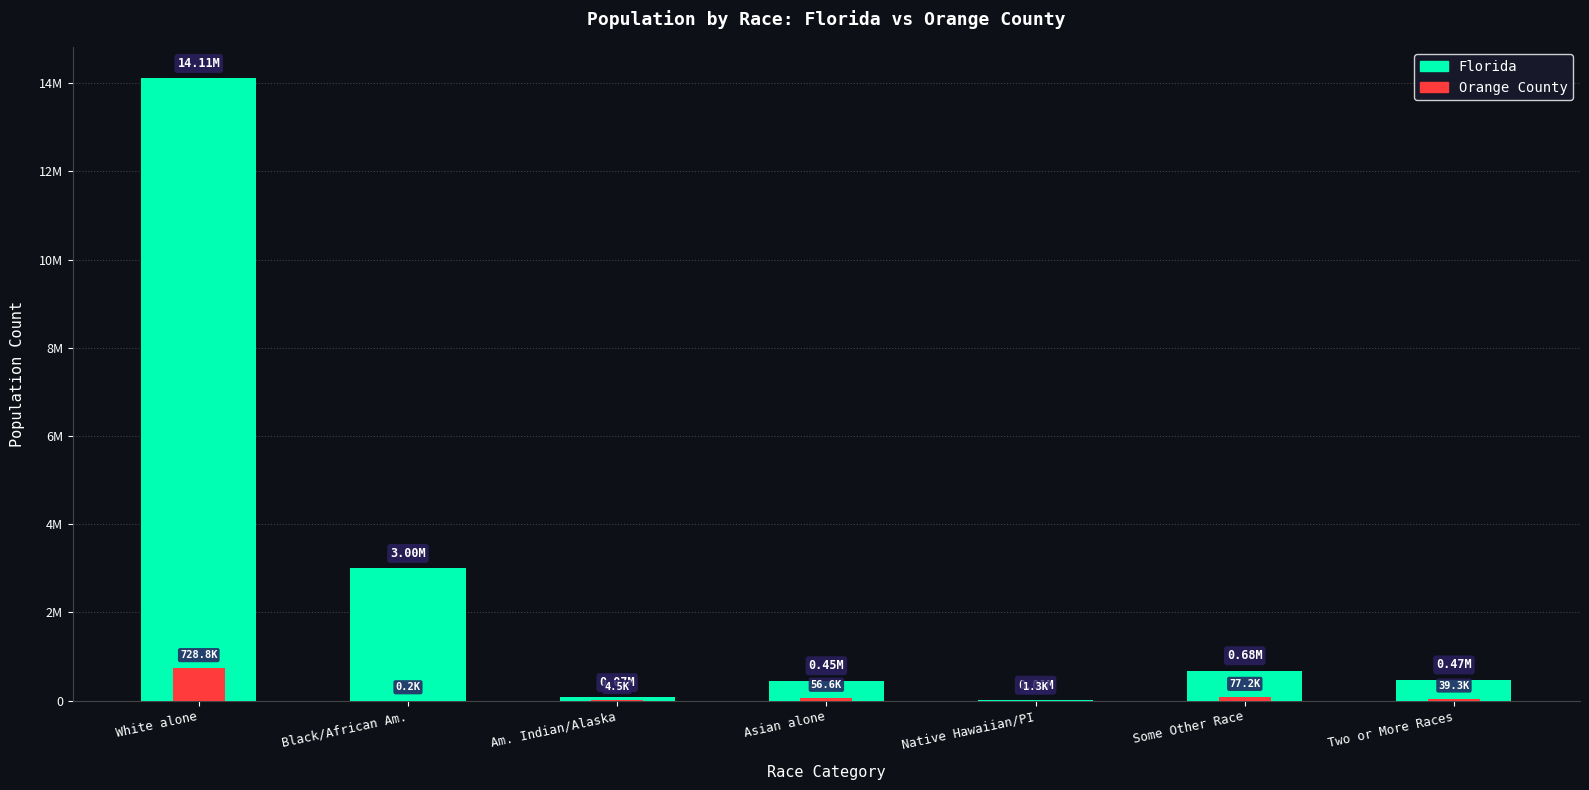

What is the value of the Orange County bar at the 2nd from the left?

241